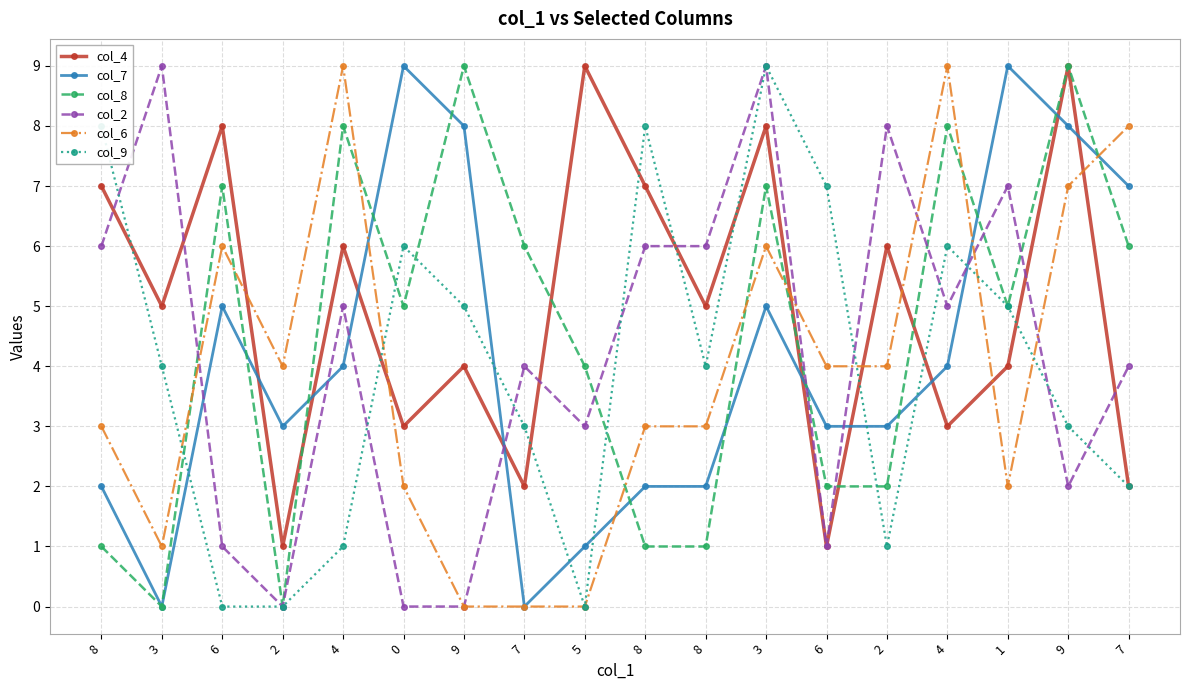

In col_6, how many points are lower than both neighbors (excluding endpoints)?

3